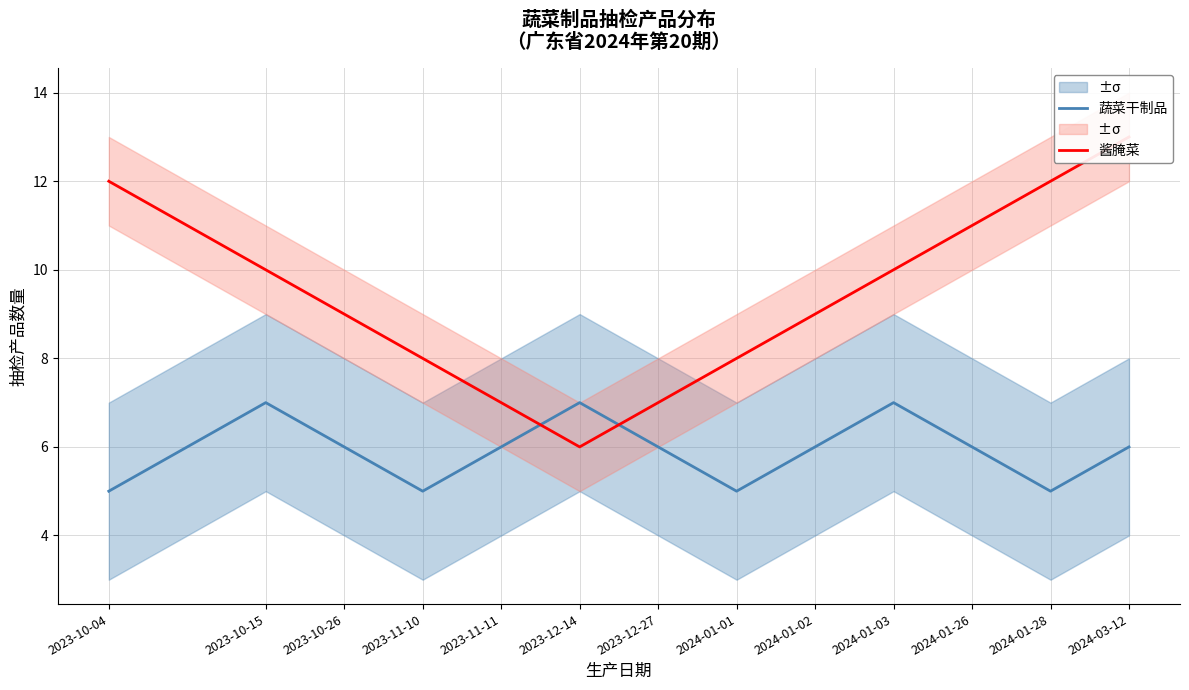

Is it true that 蔬菜干制品 equals 1 at 2024-03-12?

False